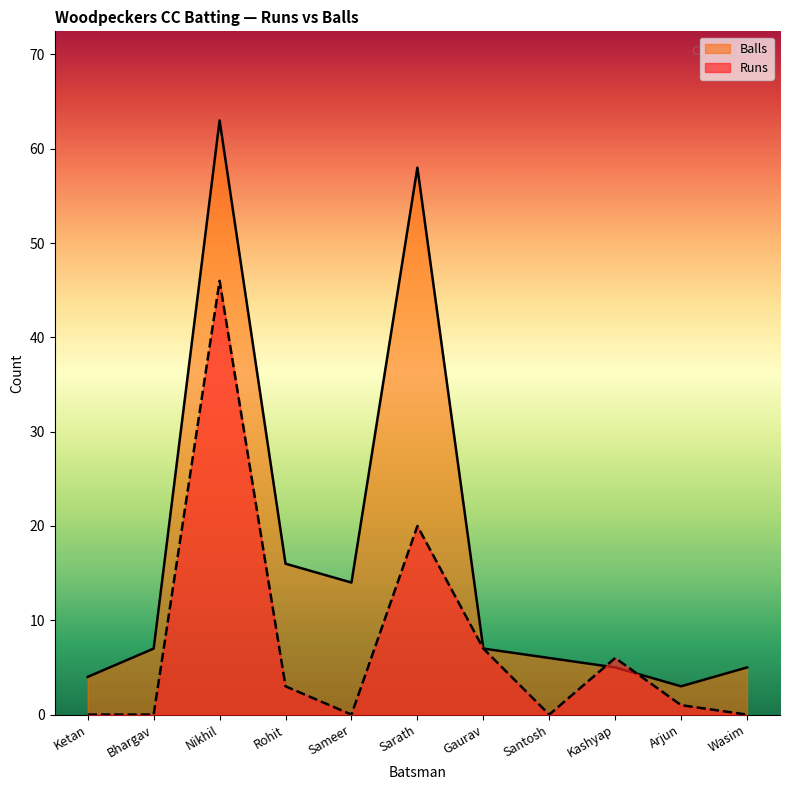

How many times do Runs and Balls cross each other?

2